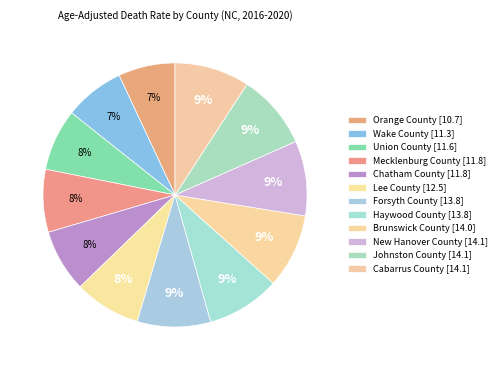

Count the number of slices in the pie.

12